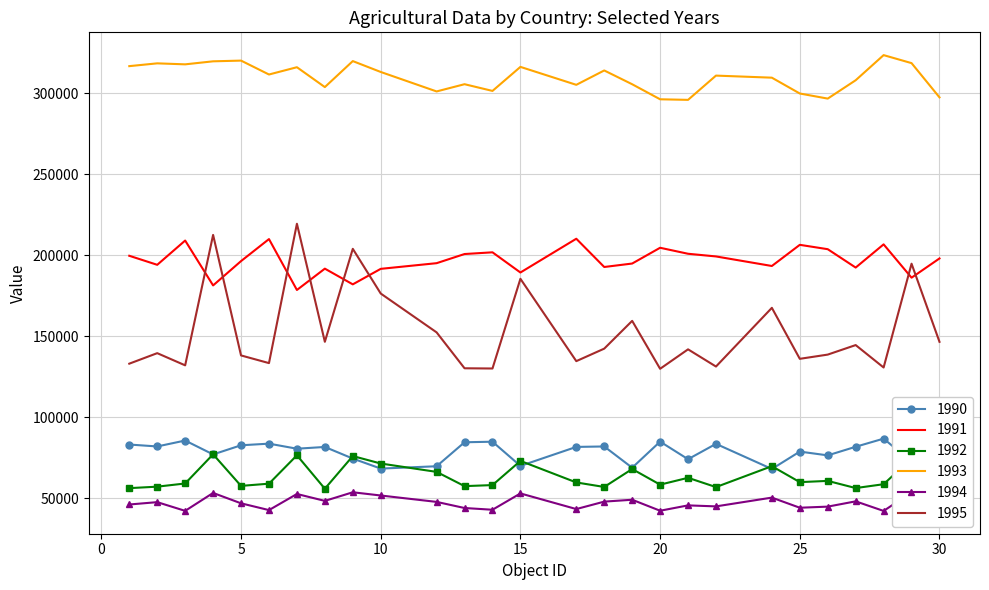

What are all the series names shown in the legend?

1990, 1991, 1992, 1993, 1994, 1995